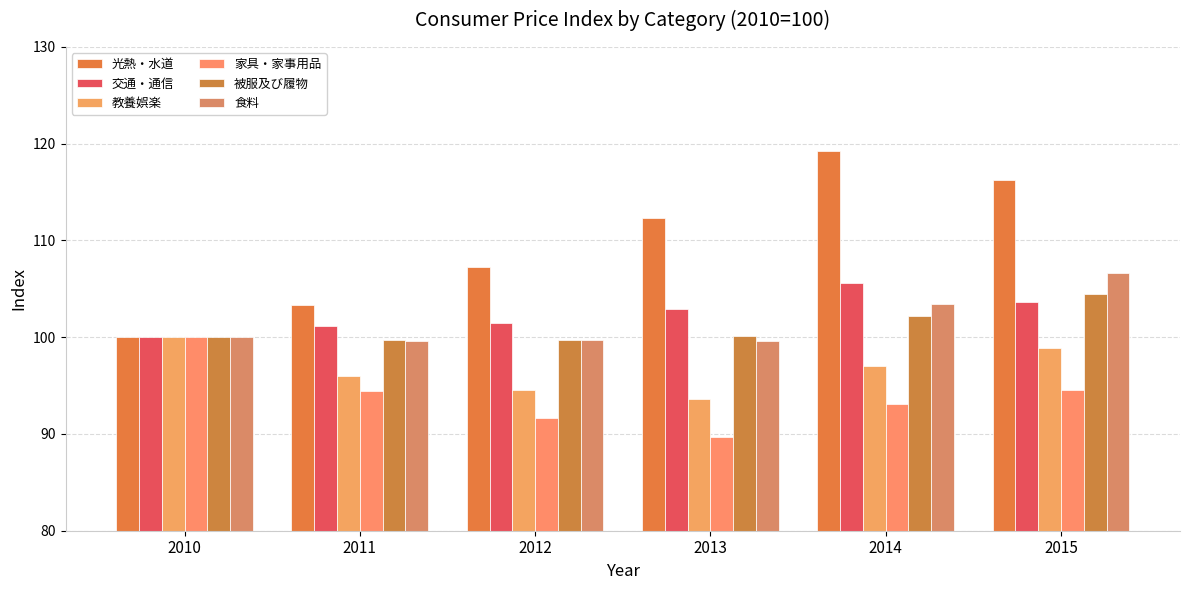

What is the value of the 光熱・水道 bar at the 5th from the left?

119.3